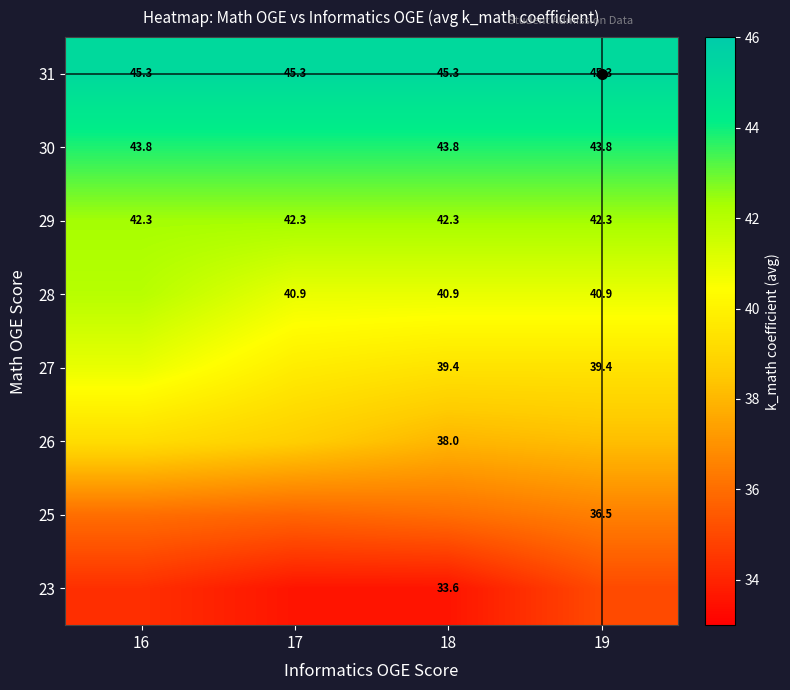

What is the lowest value of the mat_scores series?

23.0